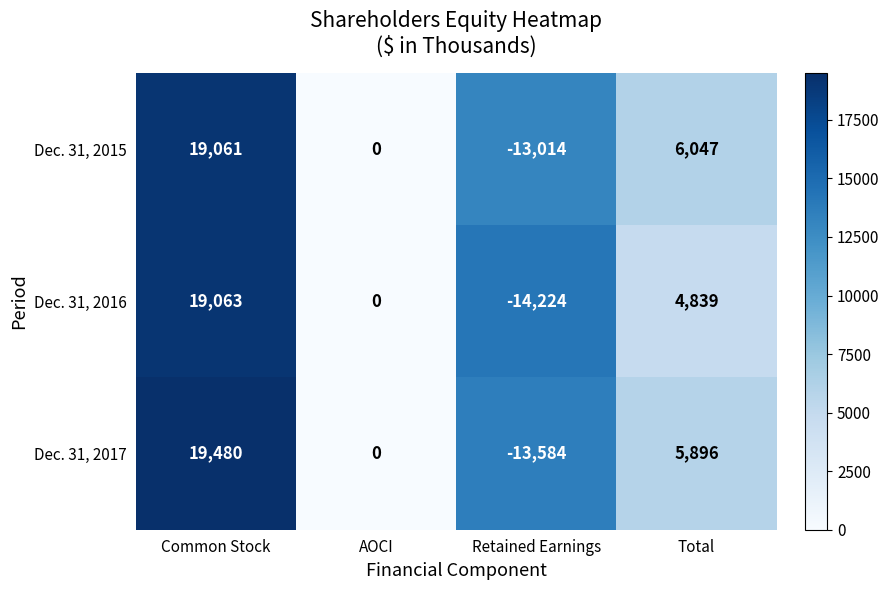

What is the greatest value displayed?

19480